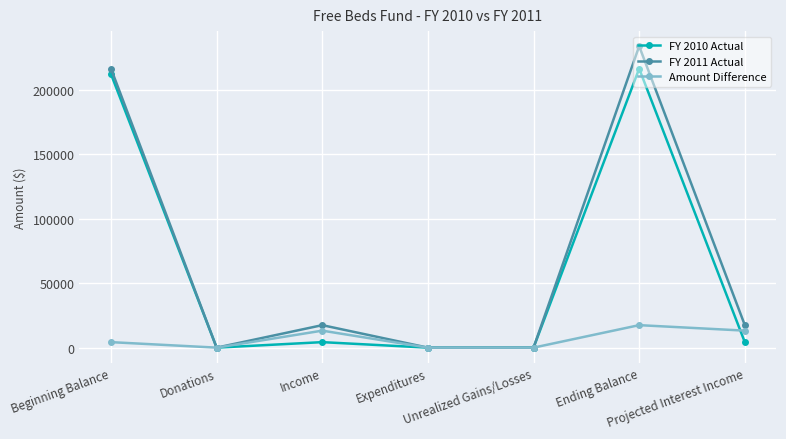

What is the highest value of the Amount Difference series?

17450